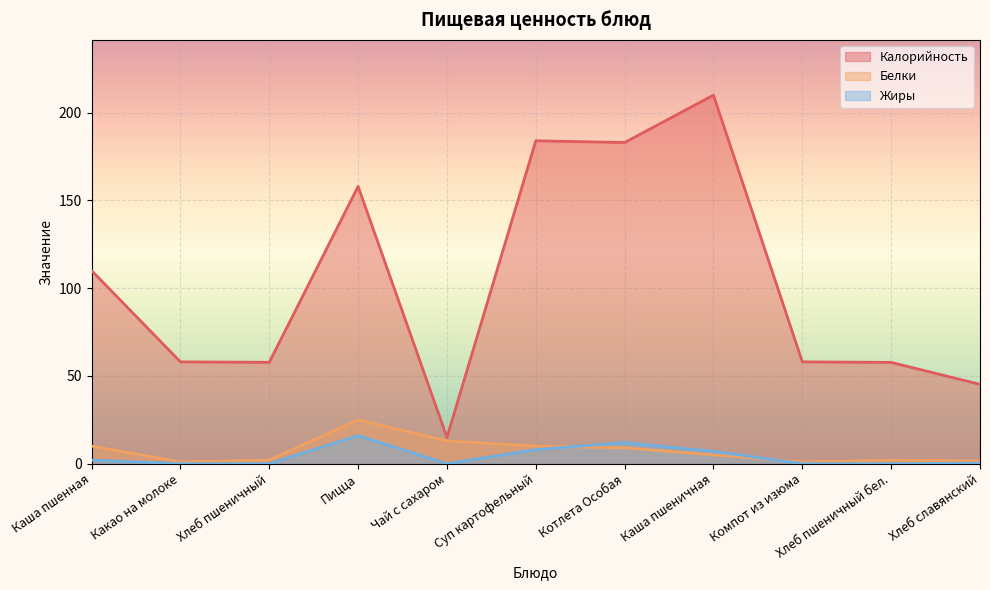

How many lines are shown in the chart?

3